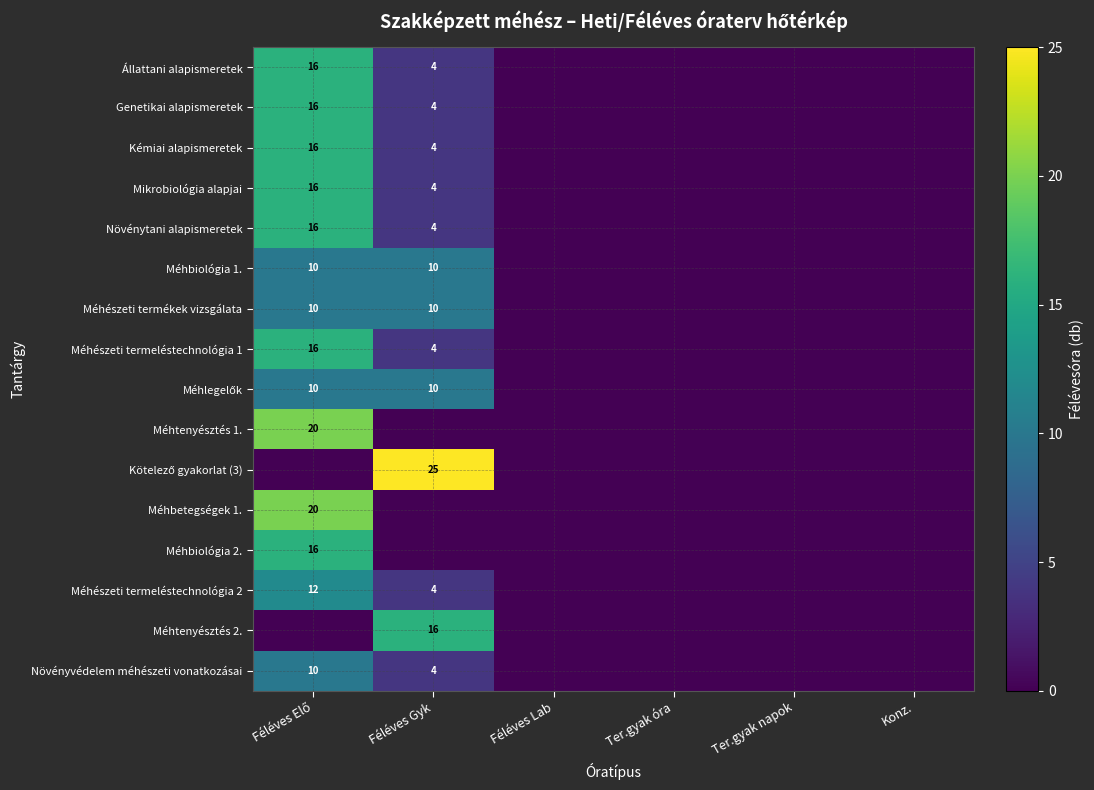

The Méhészeti termeléstechnológia 2 series shows 7 at Féléves Gyk. True or false?

False